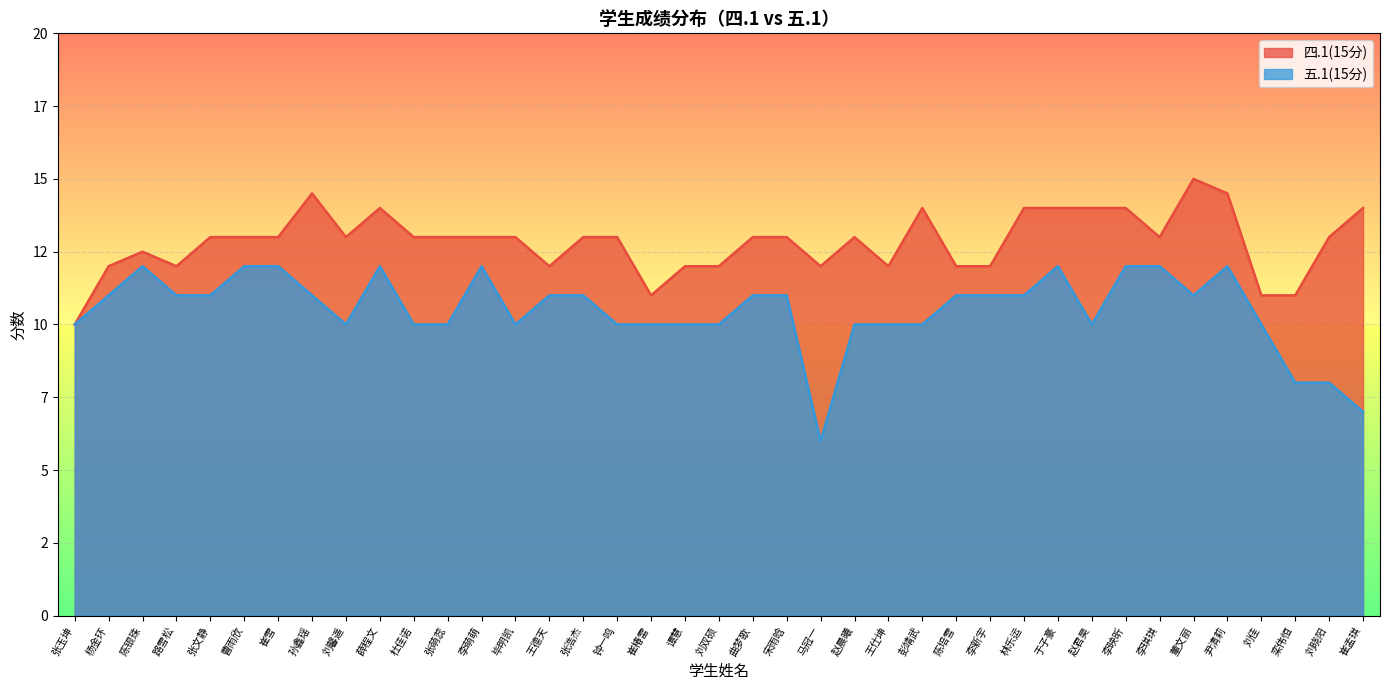

The 五.1(15分) series shows 10.0 at 杜佳诺. True or false?

True